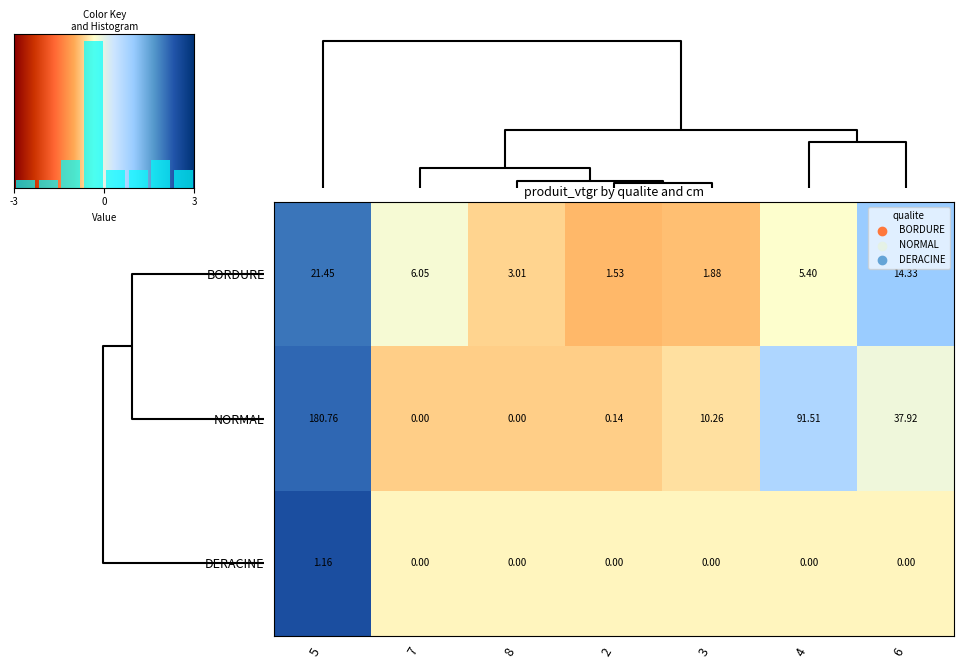

Reading left to right, transcribe all the data shown in this chart.

BORDURE: 5=21.4	7=6.0	8=3.0	2=1.5	3=1.9	4=5.4	6=14.3
NORMAL: 5=180.8	7=0.0	8=0.0	2=0.1	3=10.3	4=91.5	6=37.9
DERACINE: 5=1.2	7=0.0	8=0.0	2=0.0	3=0.0	4=0.0	6=0.0